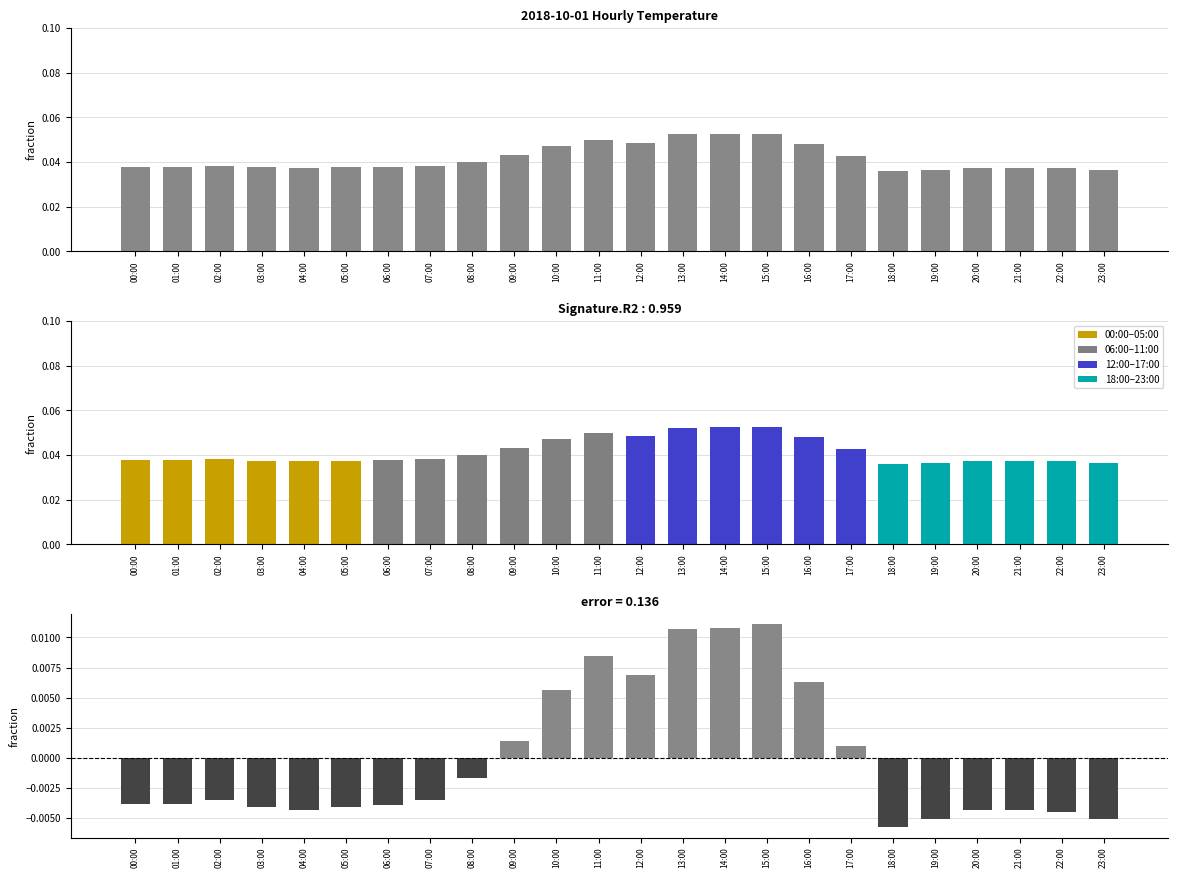

Rank the categories by value from lowest to highest.

18:00, 19:00, 23:00, 22:00, 04:00, 20:00, 21:00, 03:00, 05:00, 06:00, 00:00, 01:00, 02:00, 07:00, 08:00, 17:00, 09:00, 10:00, 16:00, 12:00, 11:00, 13:00, 14:00, 15:00